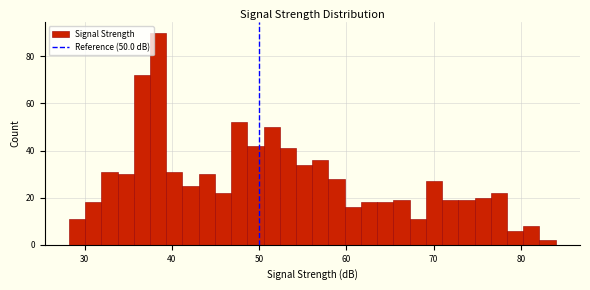

Read against the x-axis, roughly where is the centre of the tallest bar?

38